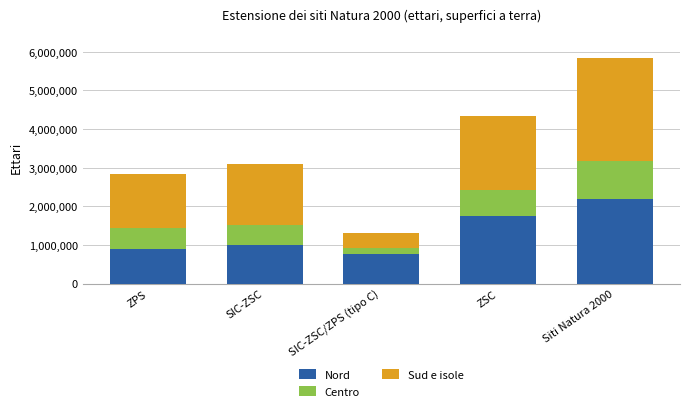

What is the average value of the Nord series?

1318238